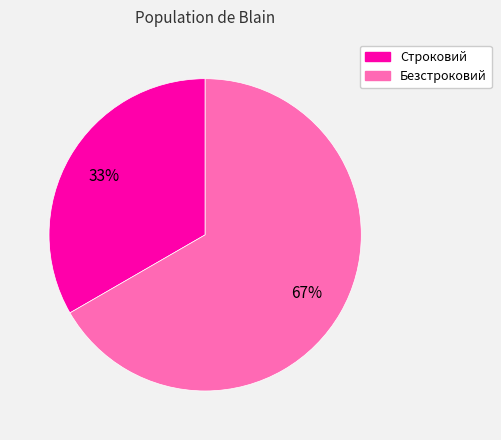

Do Безстроковий and Строковий together represent more than half of the pie?

Yes